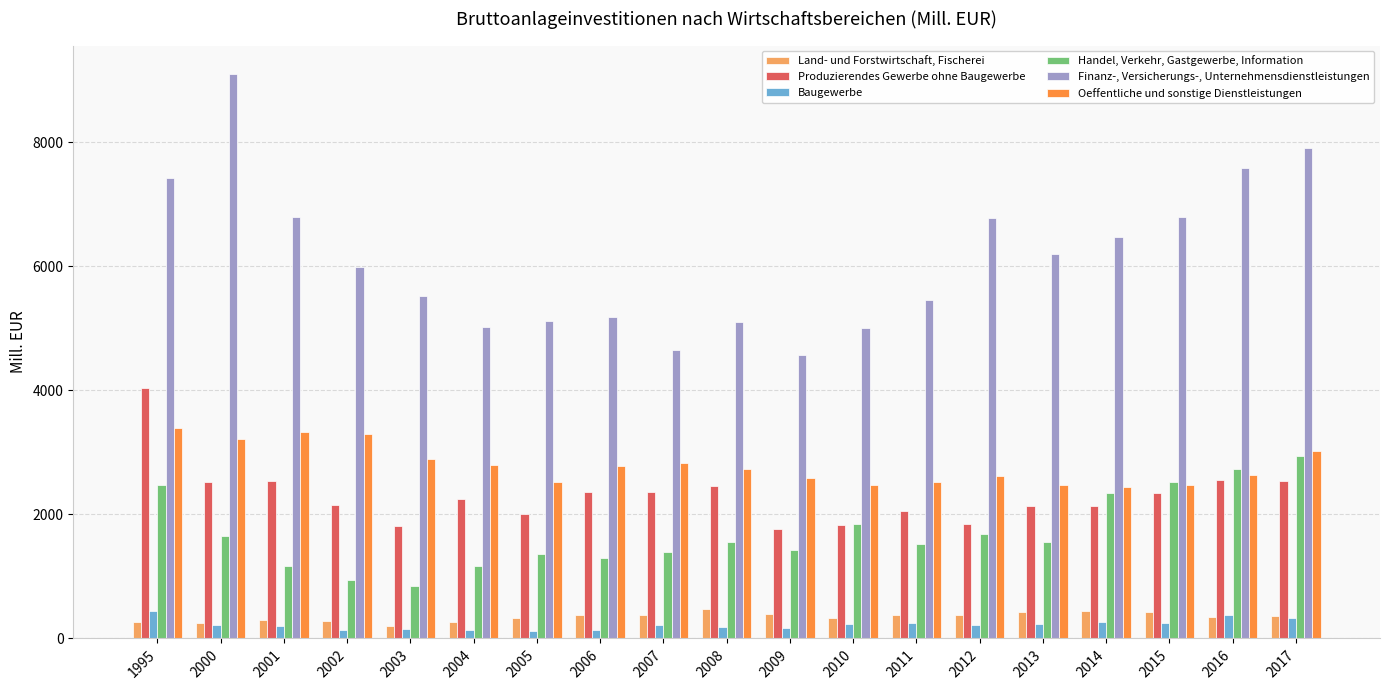

What is the greatest value displayed?

9103.2